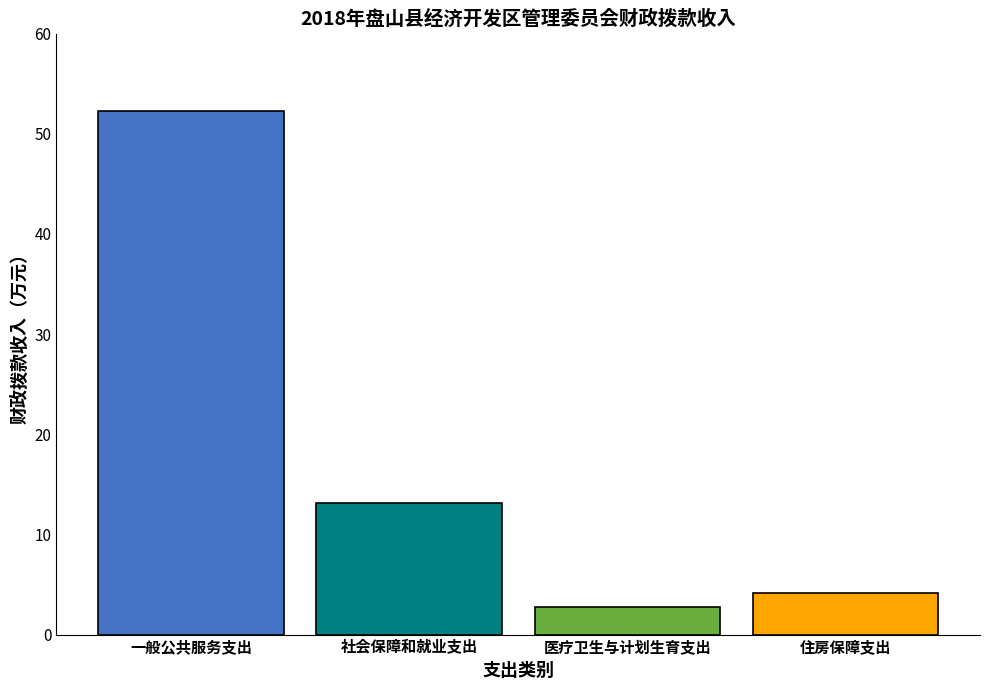

Which category has the lowest value across all series?

医疗卫生与计划生育支出